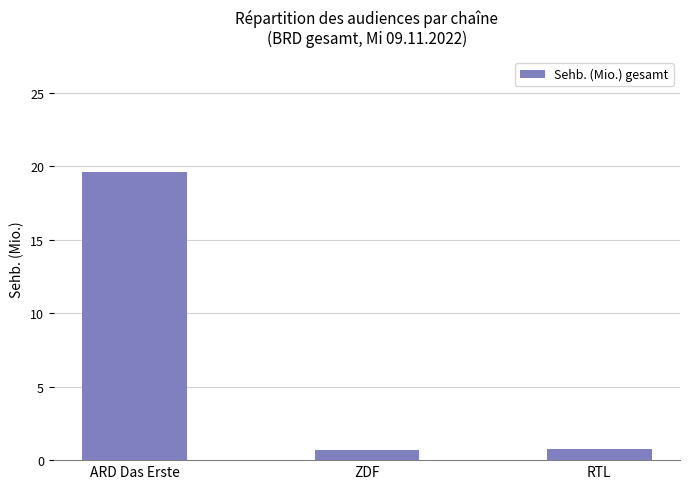

Reading left to right, extract all data points from this chart.

ARD Das Erste=19.6	ZDF=0.7	RTL=0.7